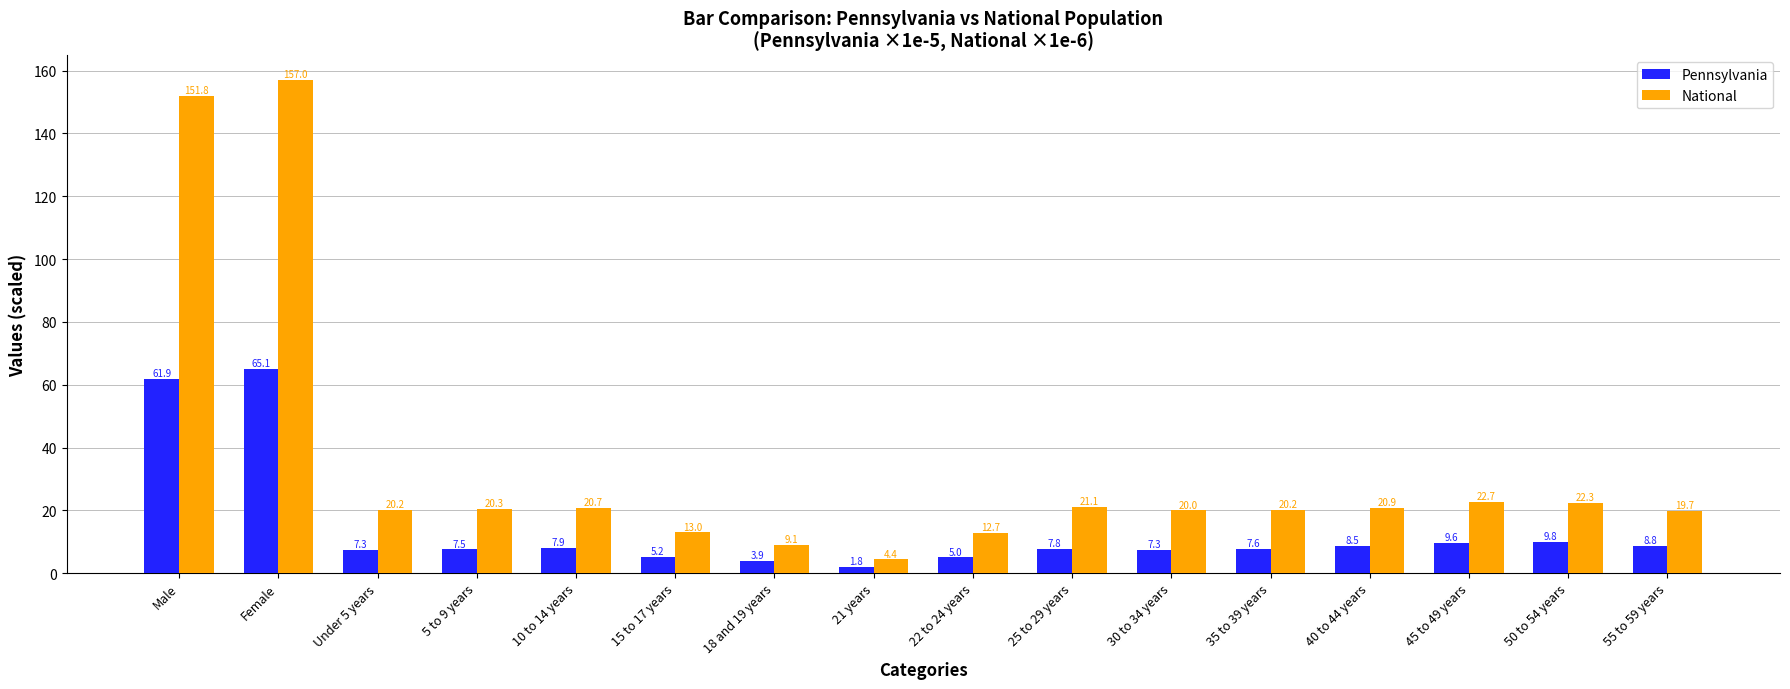

What is the value of the National bar at the 5th from the left?

20.7